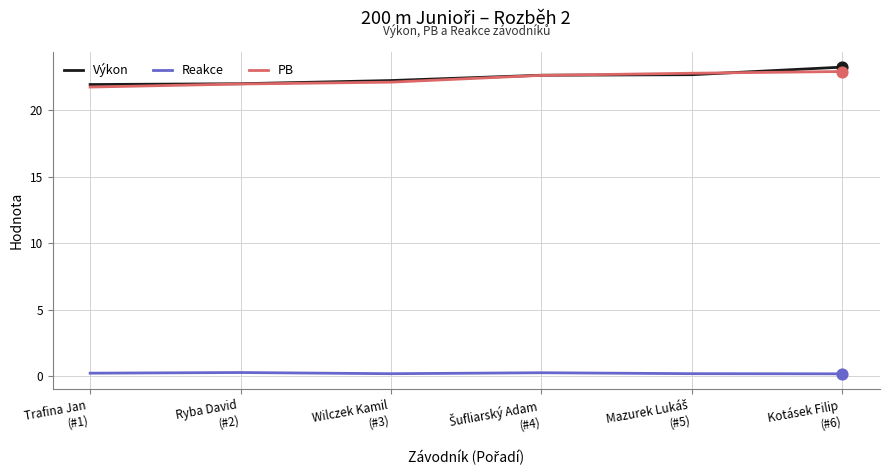

What is the total value across all series at Ryba David
(#2)?

44.2